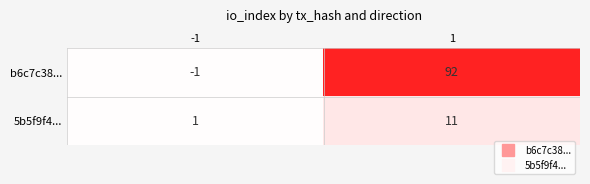

Which series has the largest range (max minus min)?

b6c7c38...